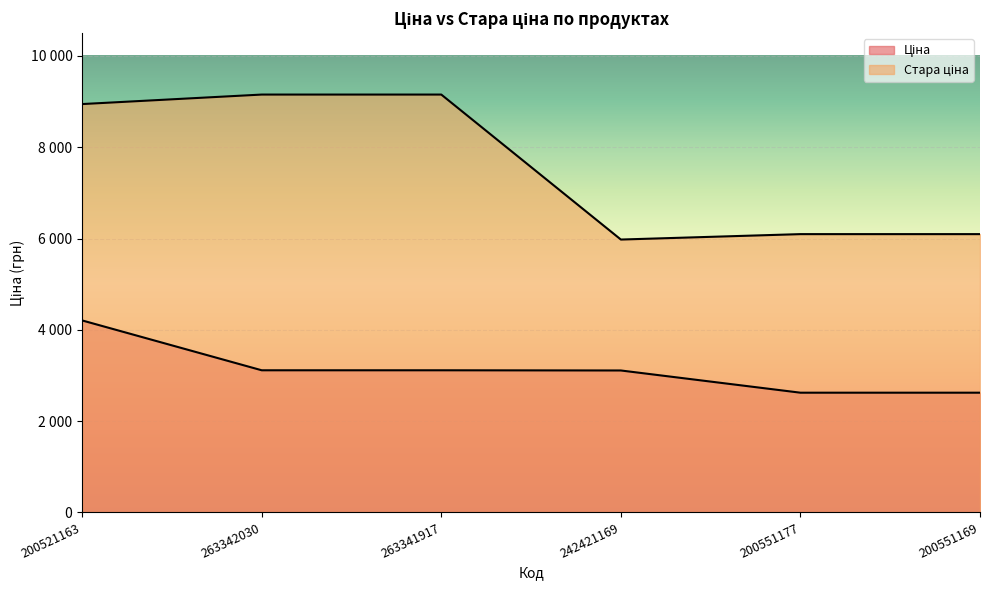

How many series are shown in this chart?

2